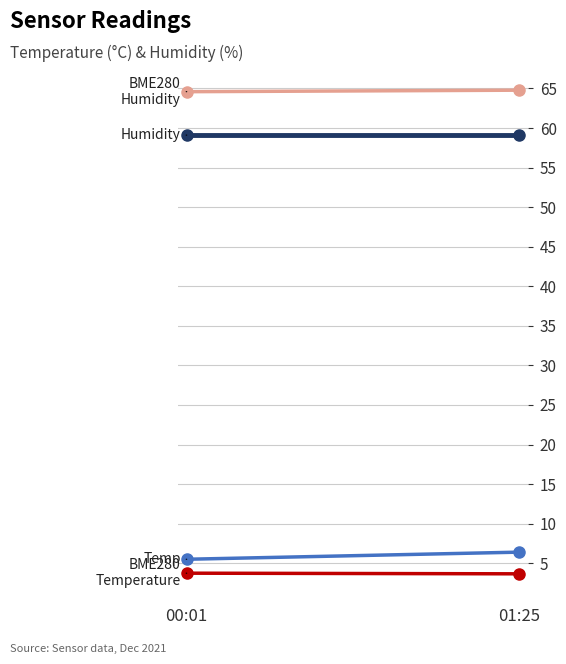

Reading left to right, transcribe all the data shown in this chart.

Temp (°C): 00:01=5.5	01:25=6.4
BME280 Temperature: 00:01=3.7	01:25=3.7
BME280 Humidity (%): 00:01=64.6	01:25=64.8
Humidity (%): 00:01=59.1	01:25=59.1